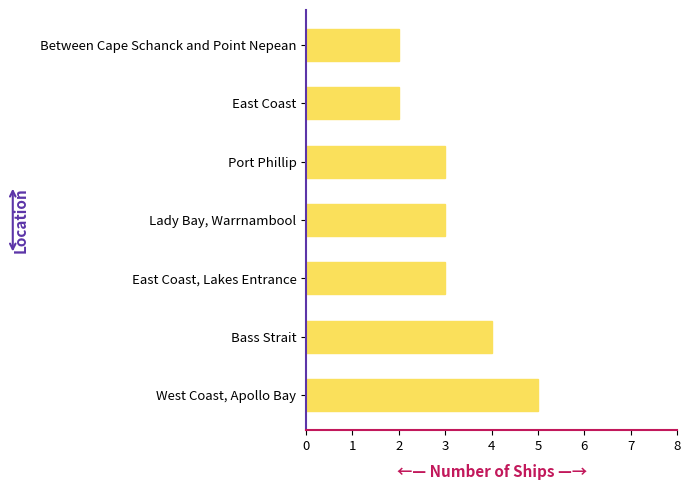

Which category has the highest value across all series?

West Coast, Apollo Bay